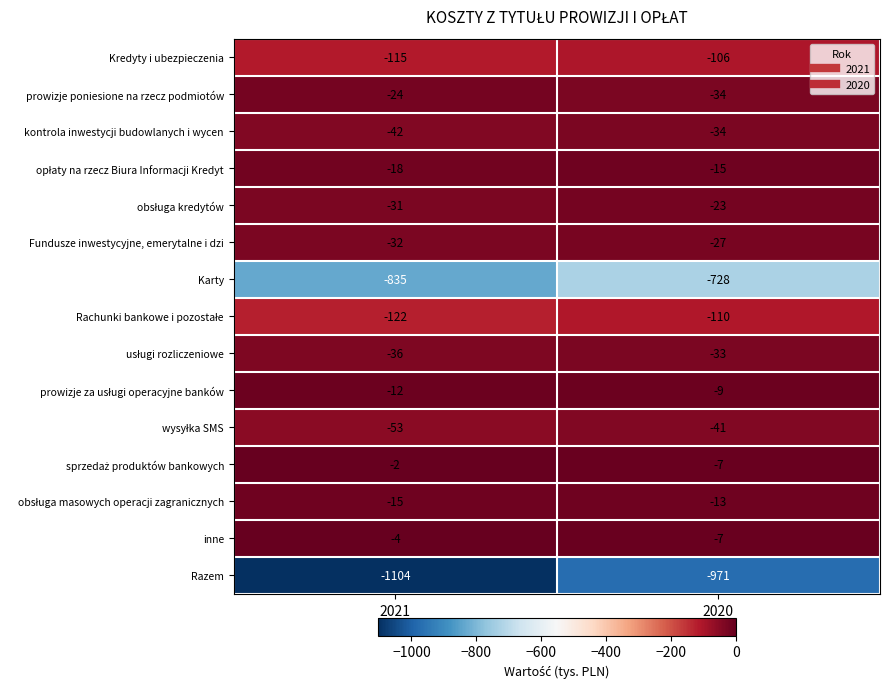

Which series has the largest range (max minus min)?

Razem